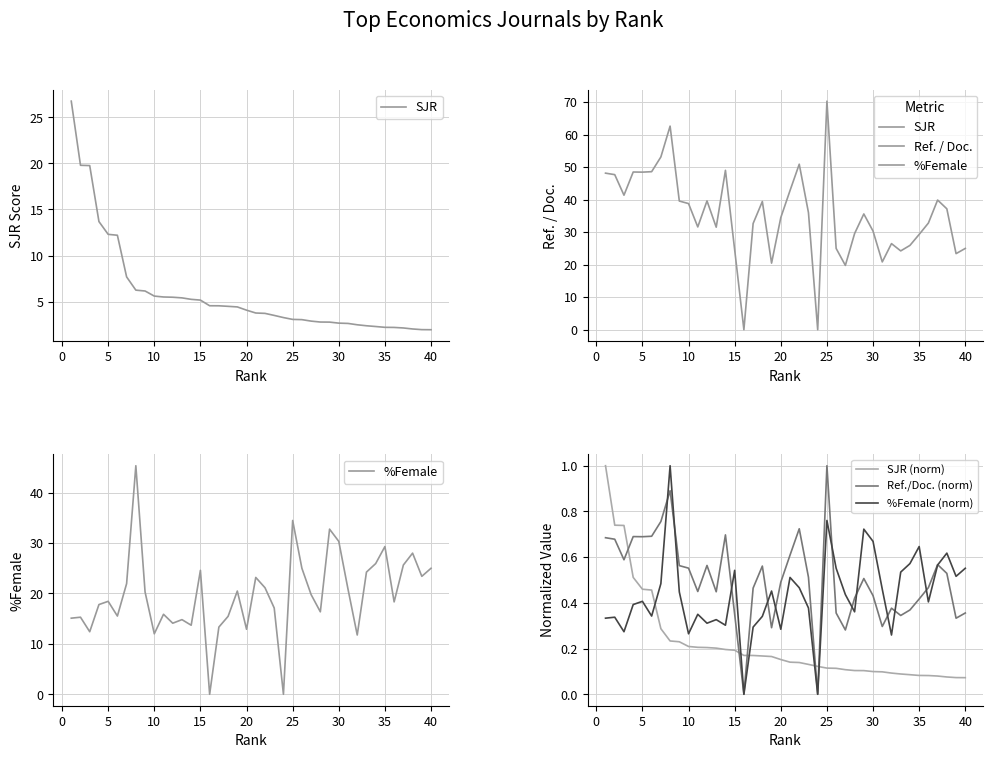

Reading right to left, extract all data points from this chart.

SJR: 1.9	2.0	2.0	2.1	2.2	2.2	2.3	2.4	2.5	2.6	2.7	2.8	2.8	2.9	3.0	3.1	3.3	3.5	3.7	3.8	4.1	4.4	4.5	4.5	4.5	5.2	5.2	5.4	5.5	5.5	5.6	6.1	6.2	7.7	12.2	12.3	13.7	19.8	19.8	26.8
Ref. / Doc.: 25.0	23.4	37.2	39.9	32.8	29.3	25.9	24.2	26.5	20.9	30.3	35.6	29.6	19.8	25.0	70.3	0.0	36.0	50.9	42.8	34.5	20.5	39.4	32.7	0.0	24.6	49.0	31.5	39.6	31.6	38.8	39.6	62.6	53.1	48.6	48.5	48.5	41.4	47.7	48.1
%Female: 25.0	23.4	28.0	25.6	18.3	29.3	25.9	24.2	11.8	20.9	30.3	32.8	16.4	19.8	25.0	34.5	0.0	17.1	21.1	23.2	12.9	20.5	15.5	13.3	0.0	24.6	13.7	14.8	14.1	15.9	12.0	20.3	45.3	21.9	15.5	18.4	17.8	12.4	15.3	15.1
SJR (norm): 0.1	0.1	0.1	0.1	0.1	0.1	0.1	0.1	0.1	0.1	0.1	0.1	0.1	0.1	0.1	0.1	0.1	0.1	0.1	0.1	0.2	0.2	0.2	0.2	0.2	0.2	0.2	0.2	0.2	0.2	0.2	0.2	0.2	0.3	0.5	0.5	0.5	0.7	0.7	1.0
Ref./Doc. (norm): 0.4	0.3	0.5	0.6	0.5	0.4	0.4	0.3	0.4	0.3	0.4	0.5	0.4	0.3	0.4	1.0	0.0	0.5	0.7	0.6	0.5	0.3	0.6	0.5	0.0	0.3	0.7	0.4	0.6	0.4	0.6	0.6	0.9	0.8	0.7	0.7	0.7	0.6	0.7	0.7
%Female (norm): 0.6	0.5	0.6	0.6	0.4	0.6	0.6	0.5	0.3	0.5	0.7	0.7	0.4	0.4	0.6	0.8	0.0	0.4	0.5	0.5	0.3	0.5	0.3	0.3	0.0	0.5	0.3	0.3	0.3	0.4	0.3	0.4	1.0	0.5	0.3	0.4	0.4	0.3	0.3	0.3